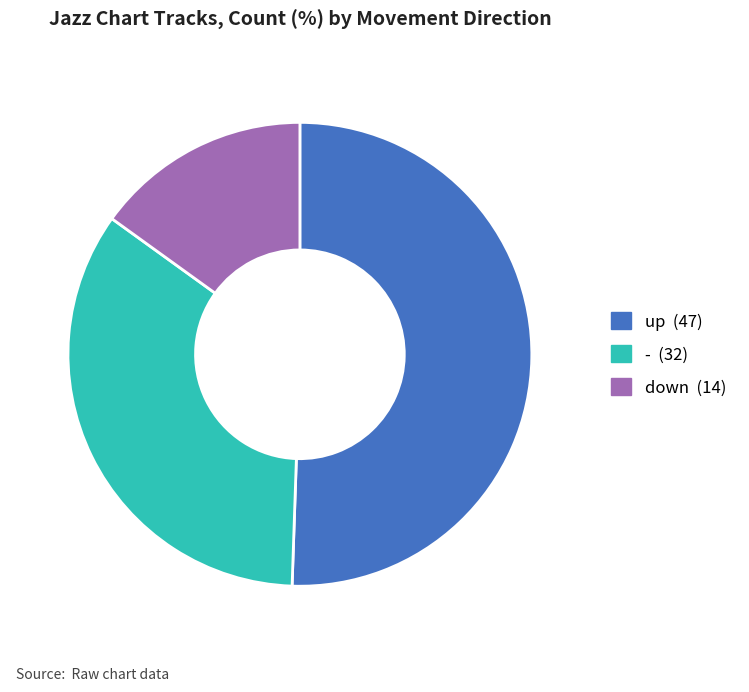

Approximately how many times larger is the value at up (47) compared to down (14)?

3.4